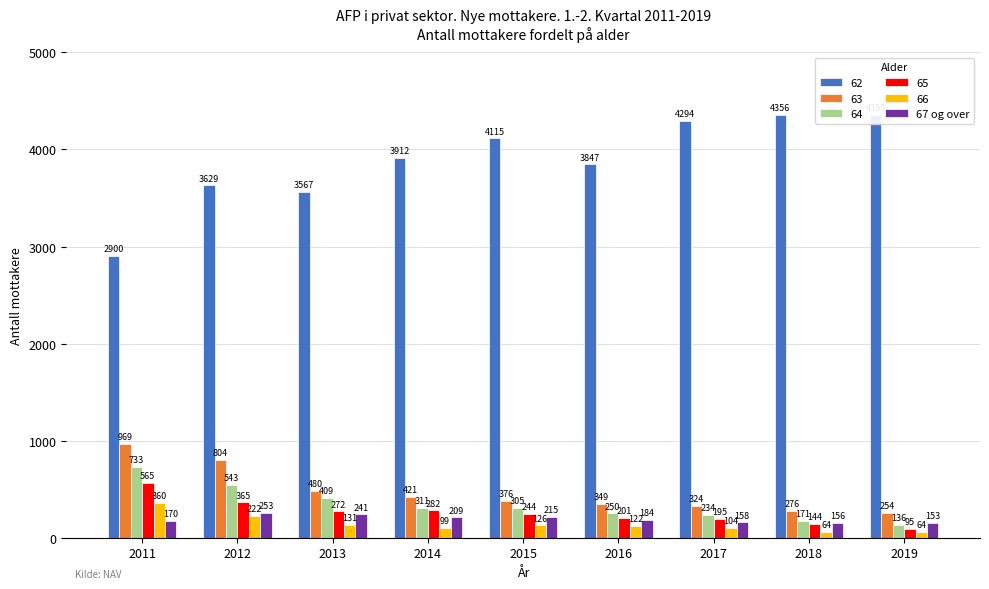

At 2016, list the series in order from largest to smallest.

62, 63, 64, 65, 67 og over, 66